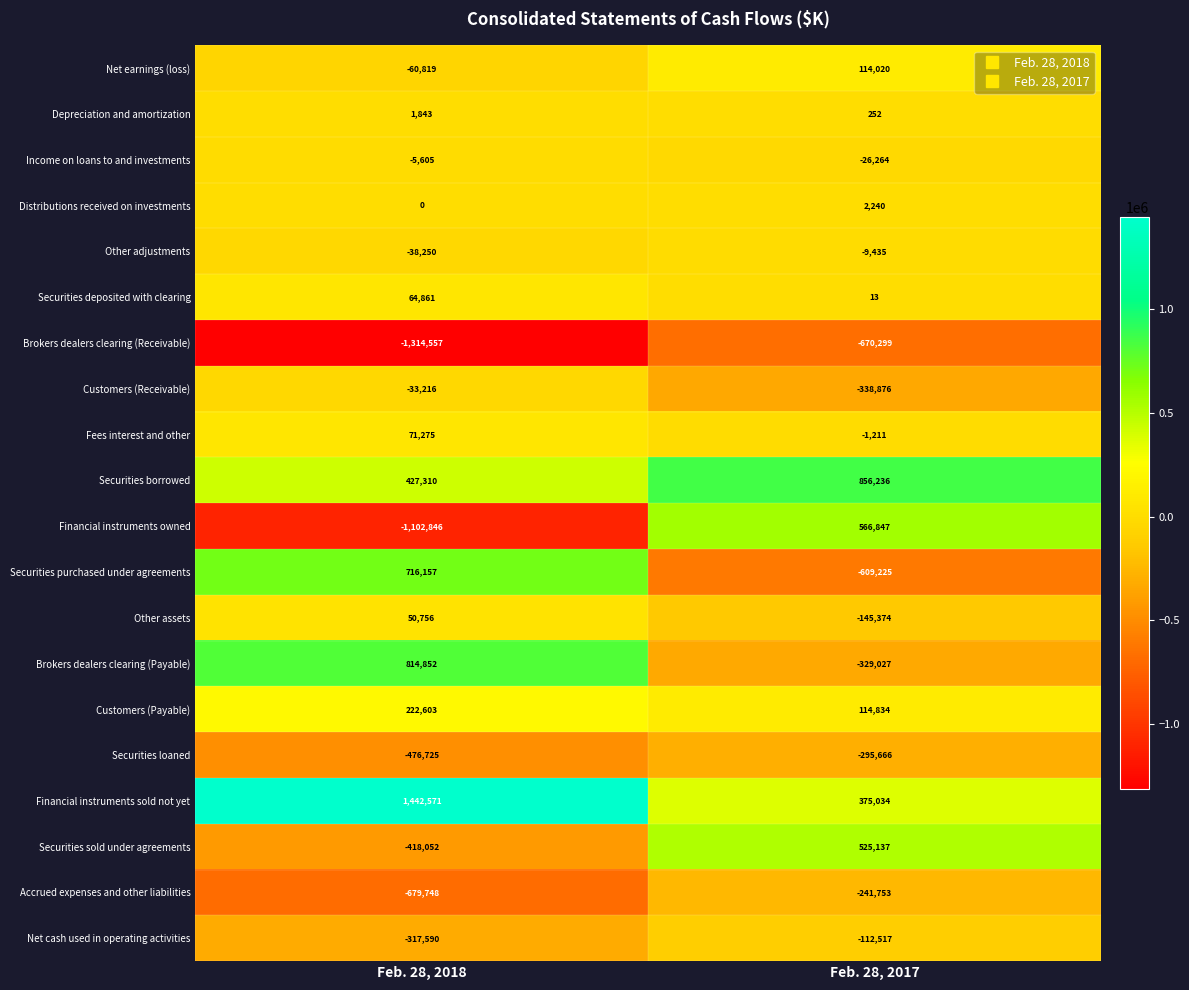

What is the total value across all series at Feb. 28, 2018?

-635180